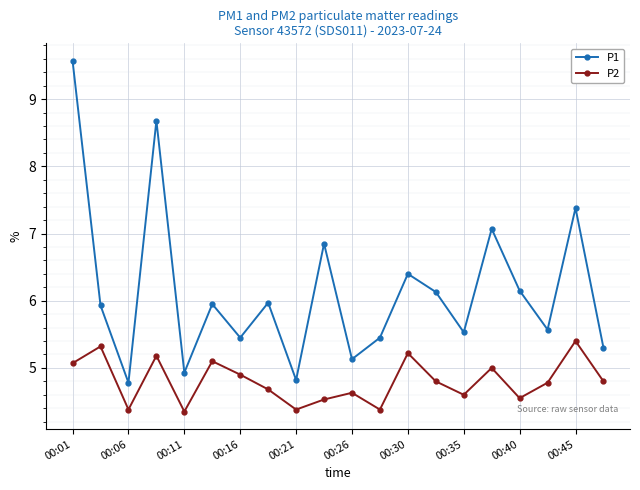

What is the value of the P2 point at the 1st from the left?

5.1